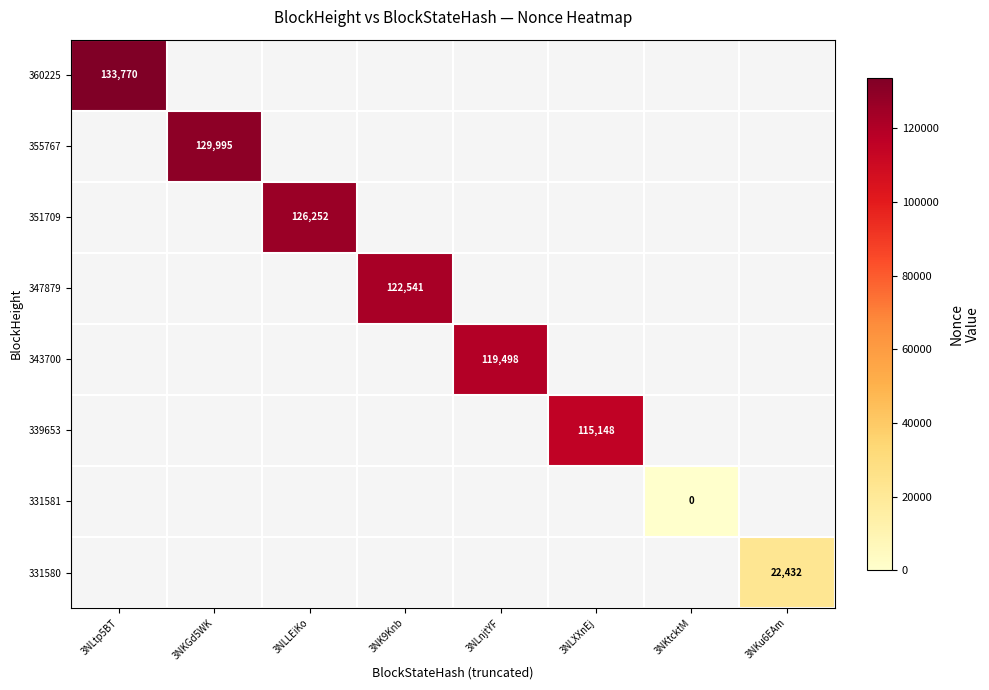

Which label corresponds to the smallest value in the chart?

3NKtcktM